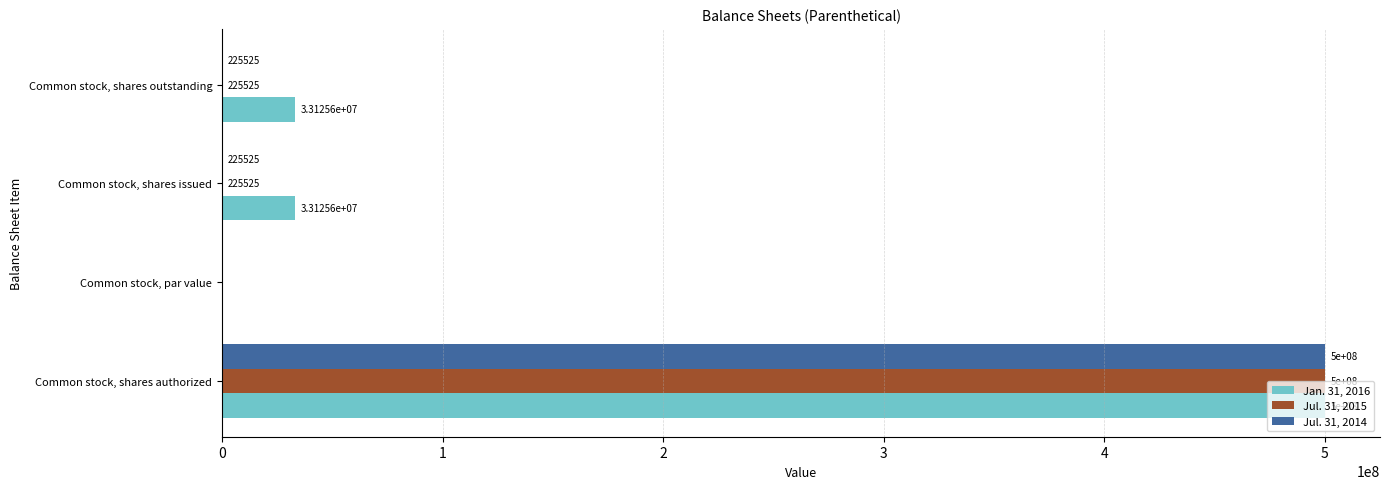

What is the total value across all series at Common stock, shares outstanding?

33576695.0